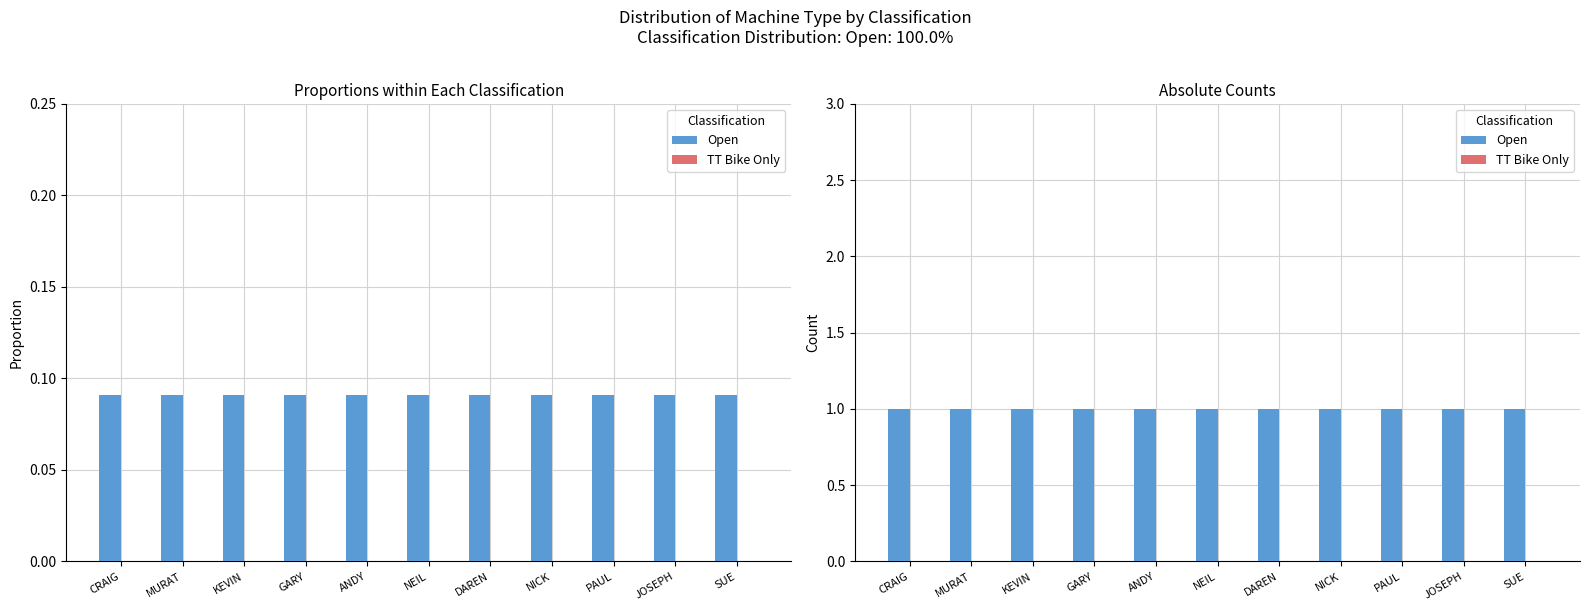

Reading left to right, extract all data points from this chart.

Open: 1	1	1	1	1	1	1	1	1	1	1
TT Bike Only: 0	0	0	0	0	0	0	0	0	0	0